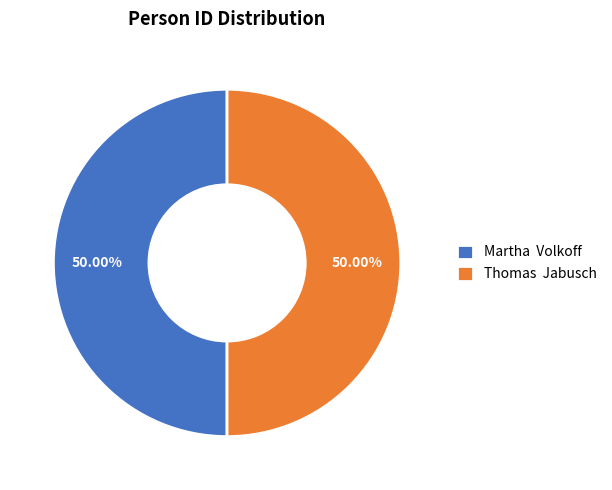

Do Martha Volkoff and Thomas Jabusch together represent more than half of the pie?

Yes